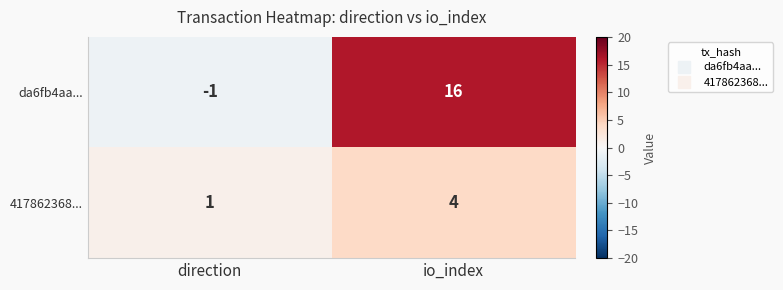

What is the average value of the da6fb4aa... series?

8